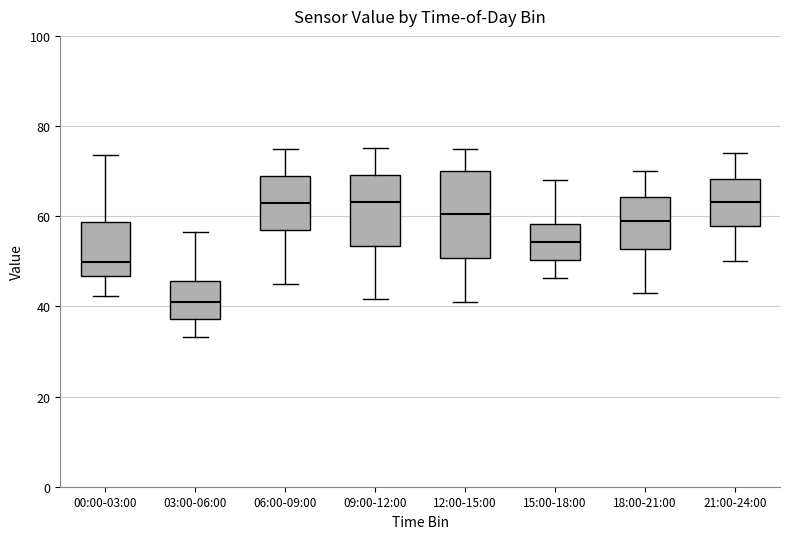

Comparing the boxes themselves (not the whiskers), which one is the tallest?

12:00-15:00